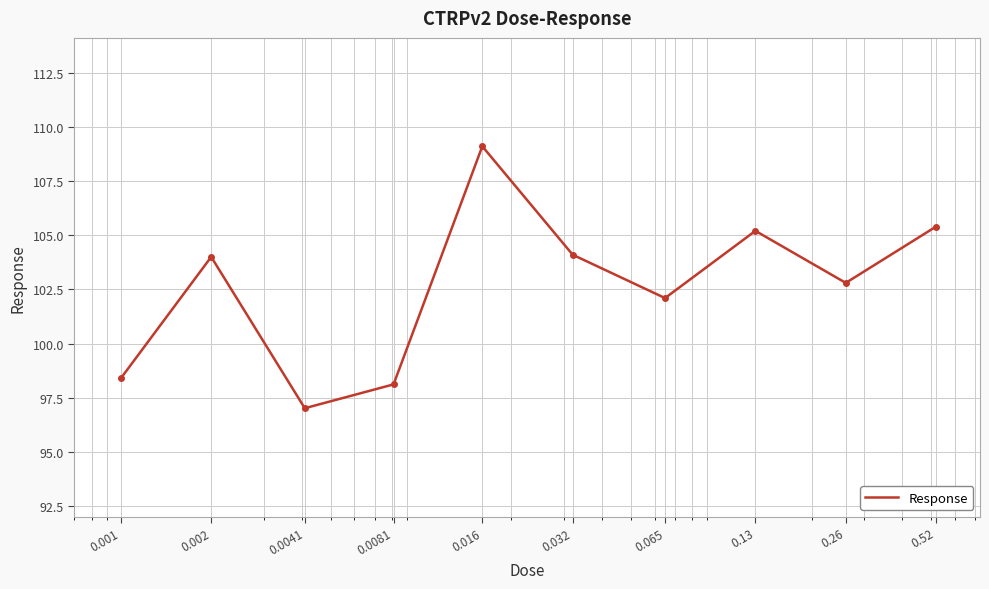

What is the difference between the maximum and minimum values?

12.1